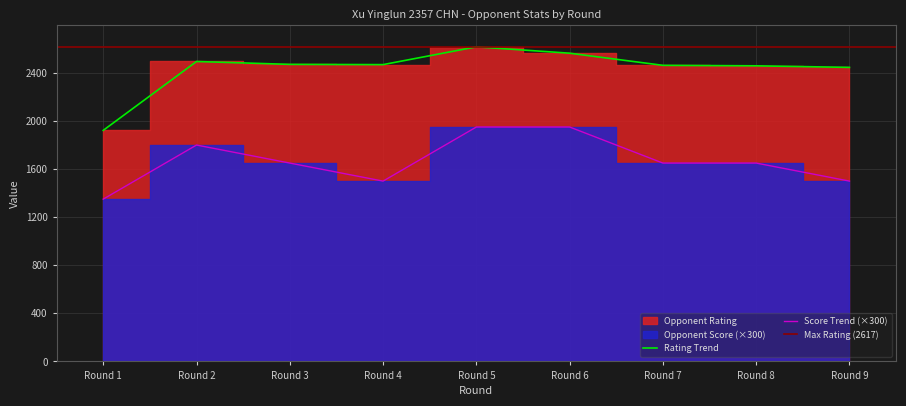

Is the value of Score Trend (×300) at Round 3 greater than the value of Rating Trend at Round 3?

No